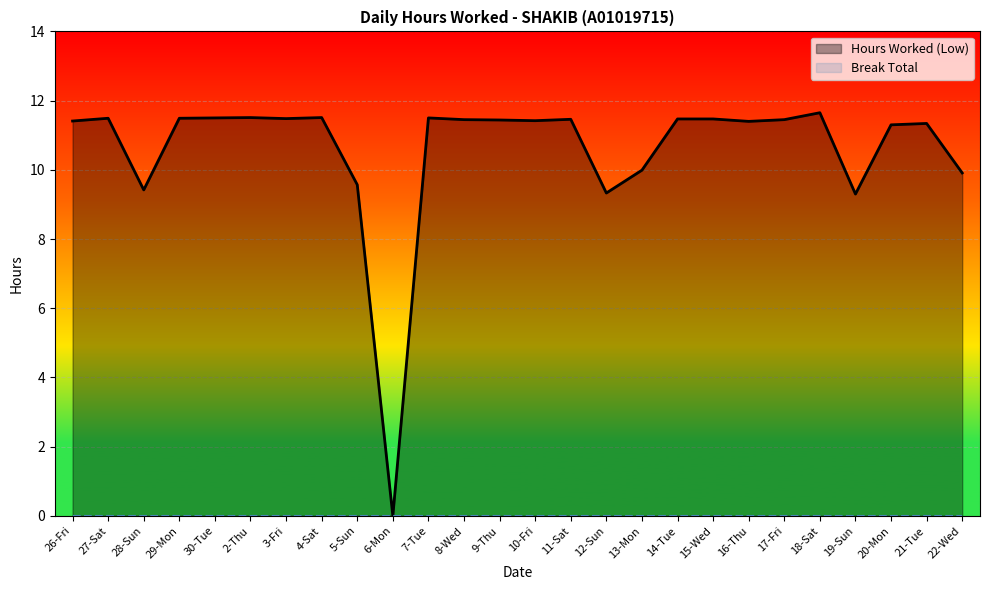

What is the maximum value for Hours Worked (Low)?

11.7